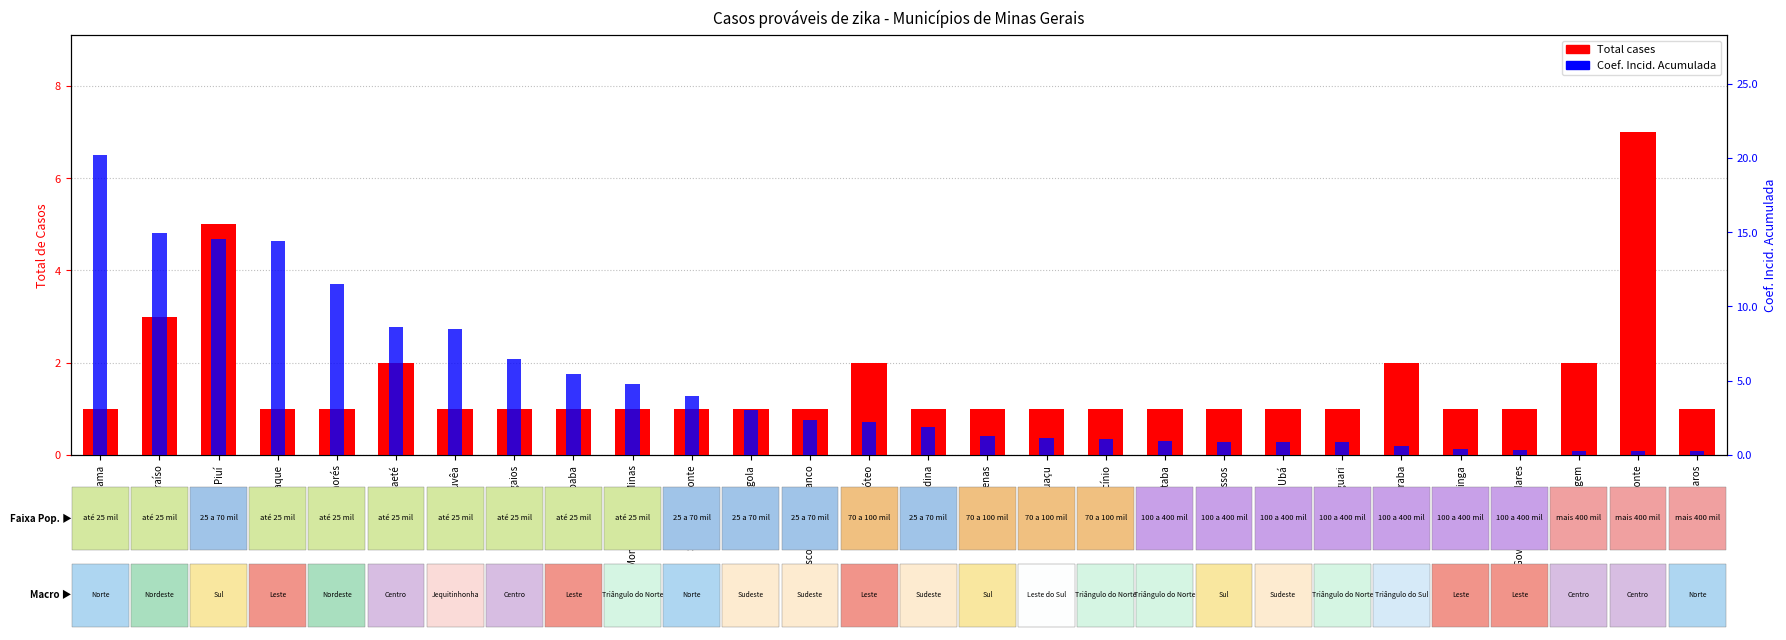

List the labels in order of Coef. Incid. Acumulada value, largest first.

Guaraciama, Padre Paraíso, Piuí, Naque, Serra dos Aimorés, Abaeté, Gouvêa, Papagaios, Ipaba, Monte Alegre de Minas, São João da Ponte, Carangola, Visconde do Rio Branco, Timóteo, Leopoldina, Alfenas, Manhuaçu, Patrocínio, Ituiutaba, Passos, Ubá, Araguari, Uberaba, Ipatinga, Governador Valadares, Contagem, Belo Horizonte, Montes Claros